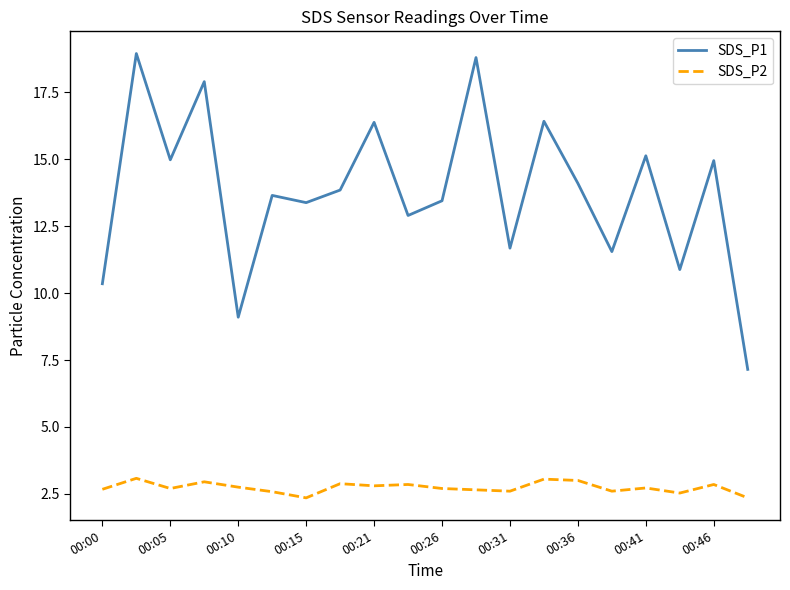

Which series has the largest total across all categories?

SDS_P1